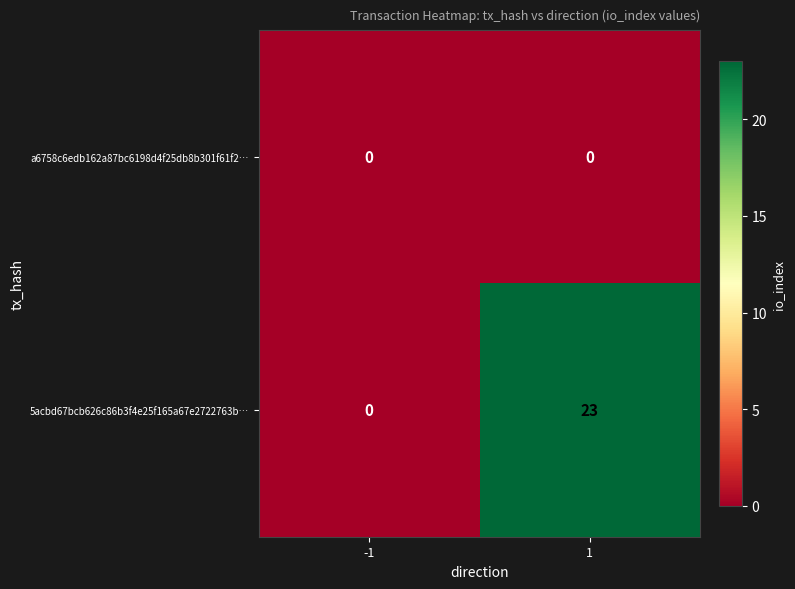

Reading left to right, transcribe all the data shown in this chart.

a6758c6edb162a87bc6198d4f25db8b301f61f2…: 0	0
5acbd67bcb626c86b3f4e25f165a67e2722763b…: 0	23